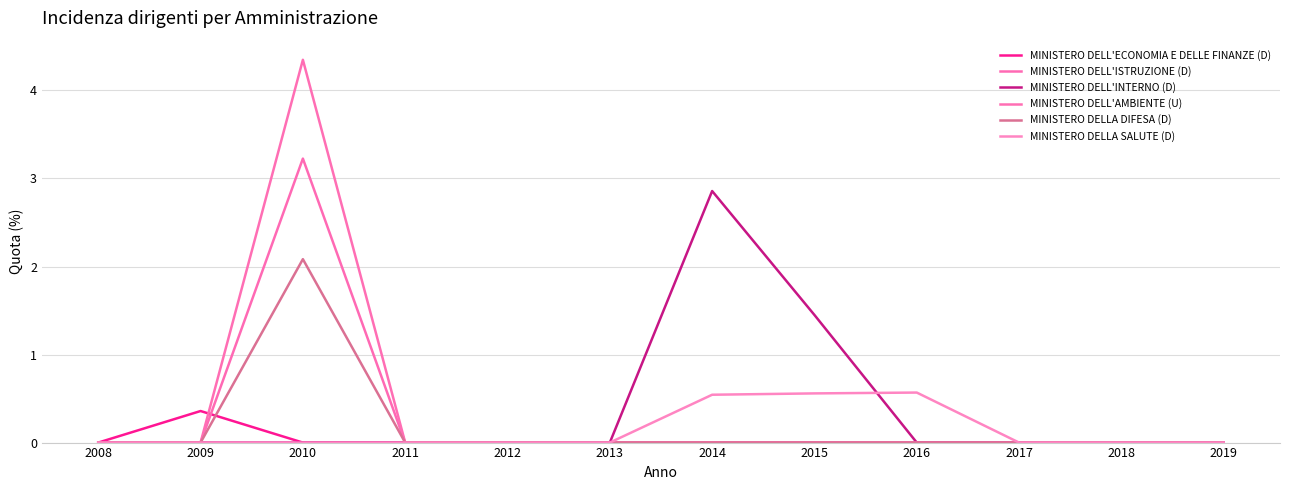

Which series has the widest spread of values?

MINISTERO DELL'AMBIENTE (U)